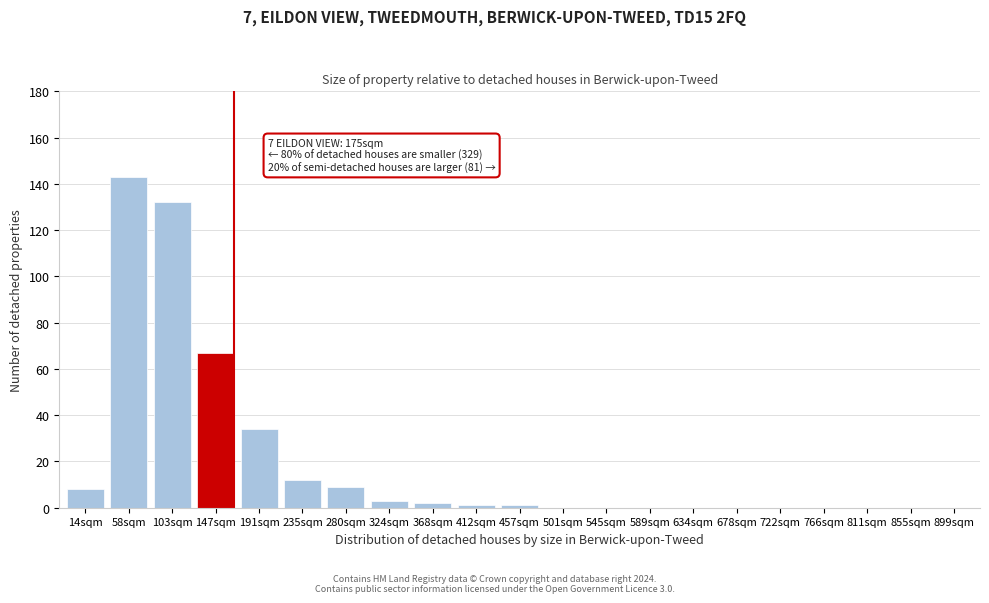

Reading right to left, list all the values displayed in this chart.

899sqm=0	855sqm=0	811sqm=0	766sqm=0	722sqm=0	678sqm=0	634sqm=0	589sqm=0	545sqm=0	501sqm=0	457sqm=1	412sqm=1	368sqm=2	324sqm=3	280sqm=9	235sqm=12	191sqm=34	147sqm=67	103sqm=132	58sqm=143	14sqm=8